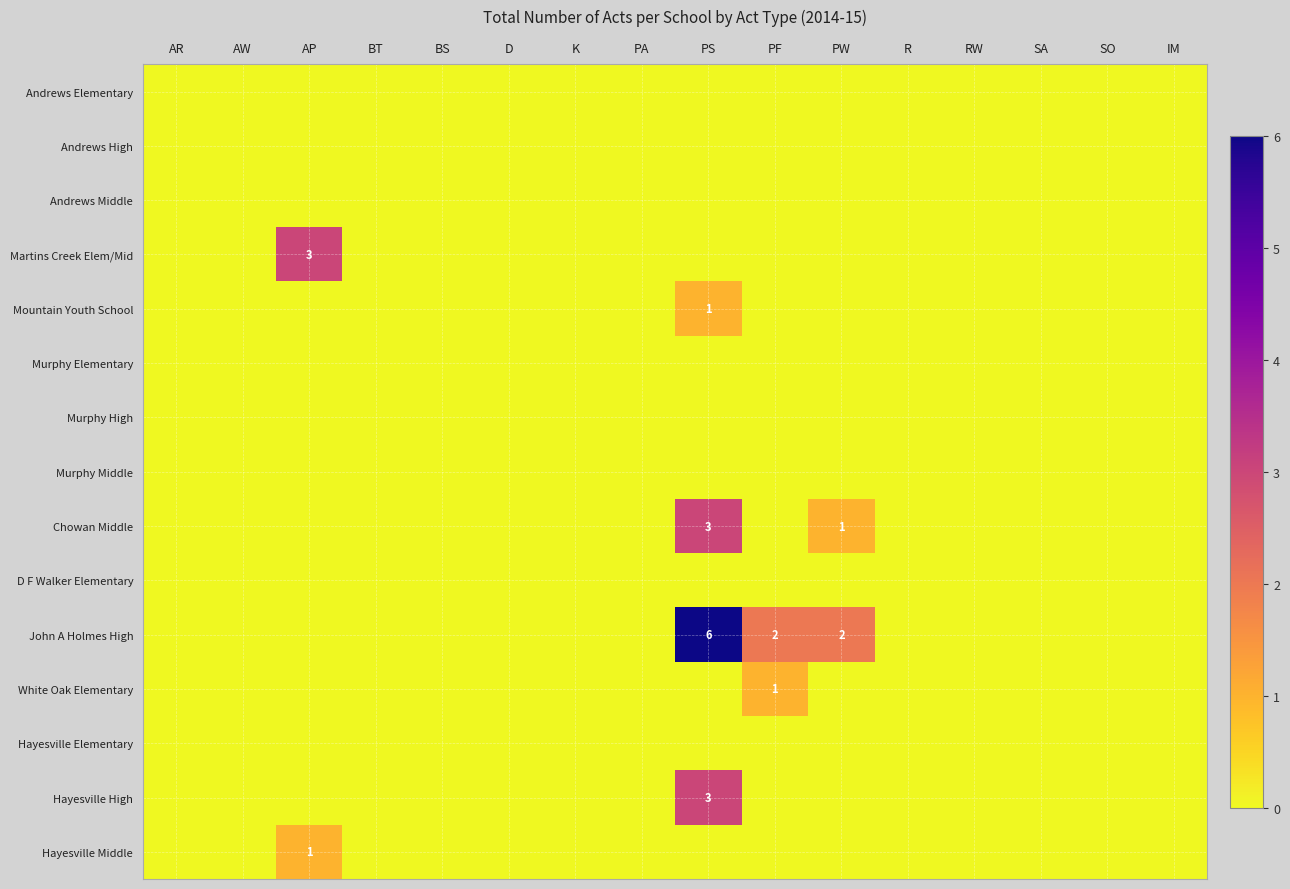

The White Oak Elementary series shows 1 at PF. True or false?

True